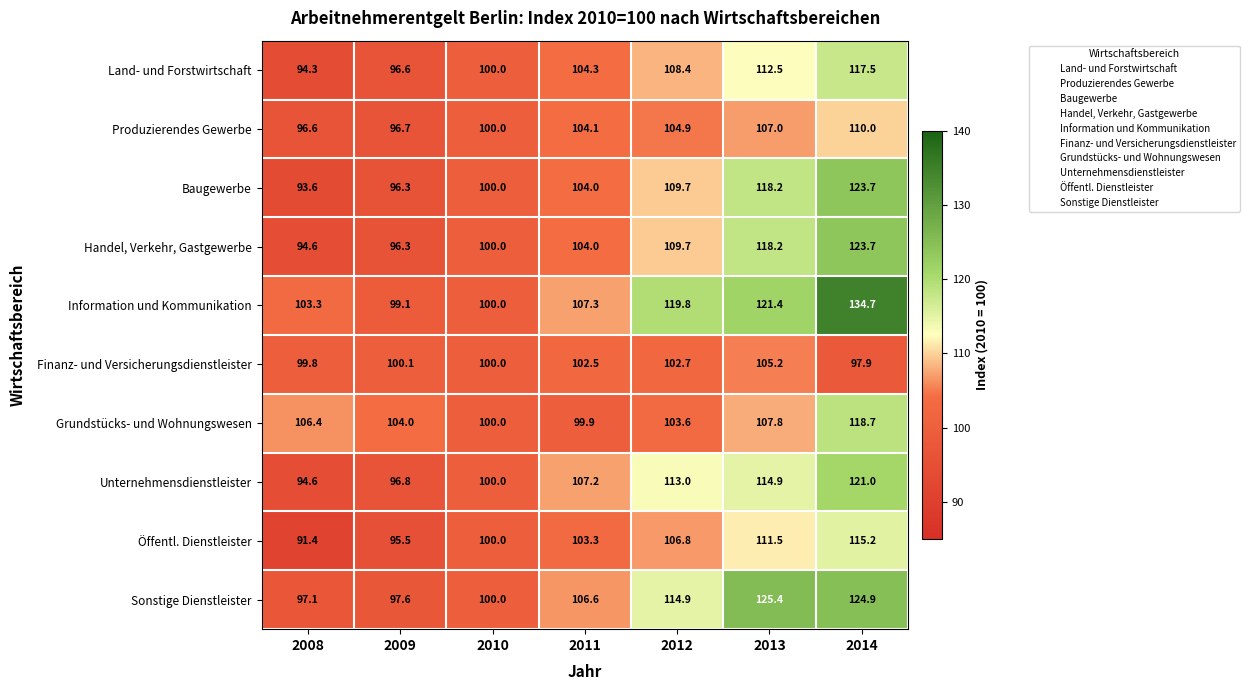

Rank the categories by Öffentl. Dienstleister value from highest to lowest.

2014, 2013, 2012, 2011, 2010, 2009, 2008